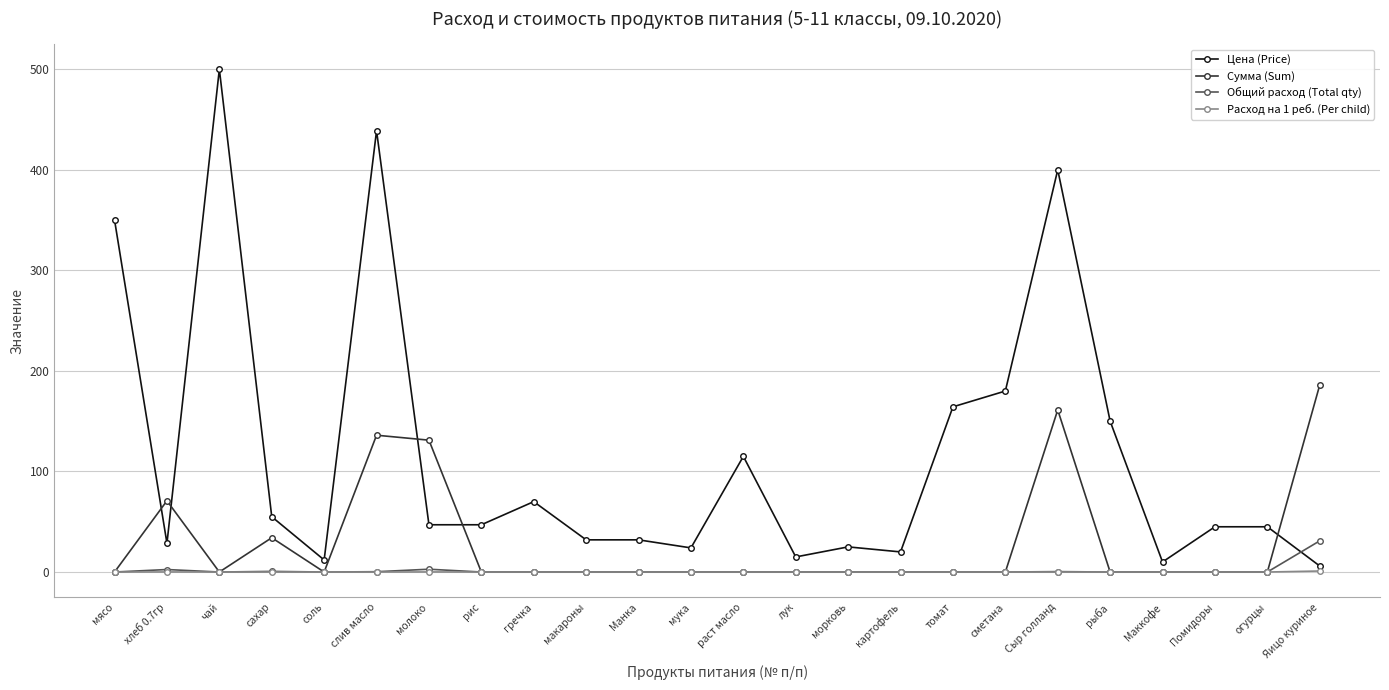

Where do Цена (Price) and Общий расход (Total qty) first cross each other?

огурцы and Яицо куриное